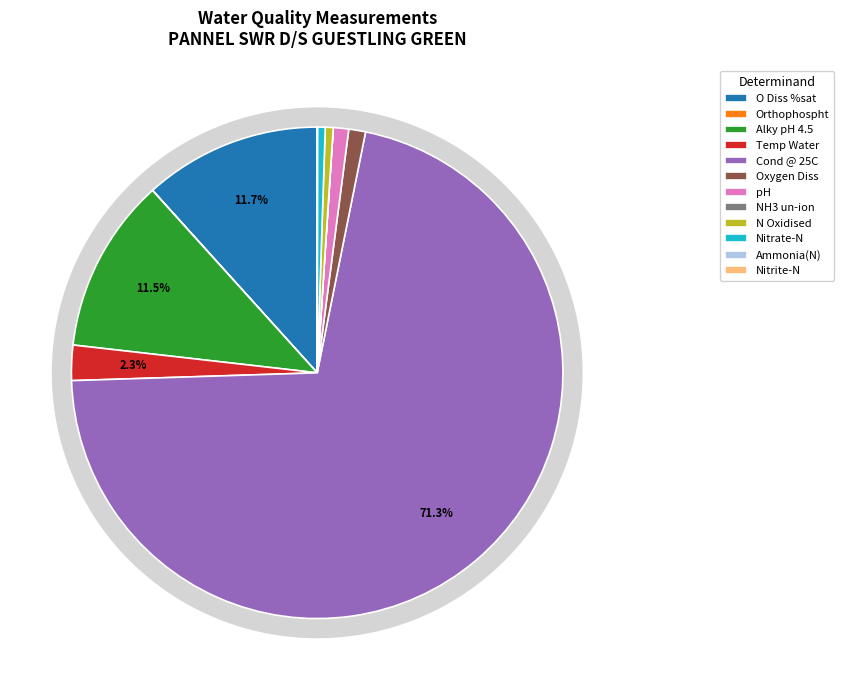

Does Cond @ 25C represent more than half of the total?

Yes